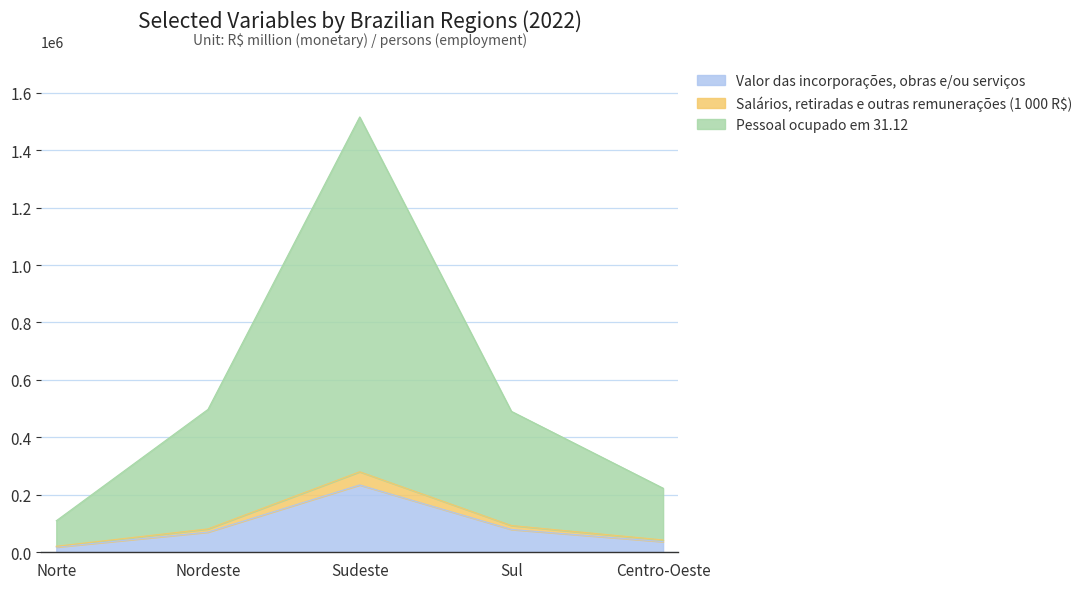

Reading right to left, extract all data points from this chart.

Valor das incorporações, obras e/ou serviços: 36941.5	79429.4	234362.0	70197.6	18105.2
Salários, retiradas e outras remunerações (1 000 R$): 42865.1	93155.8	280286.0	81477.7	20841.1
Pessoal ocupado em 31.12: 223050.1	490632.8	1515485.0	497444.7	109772.1